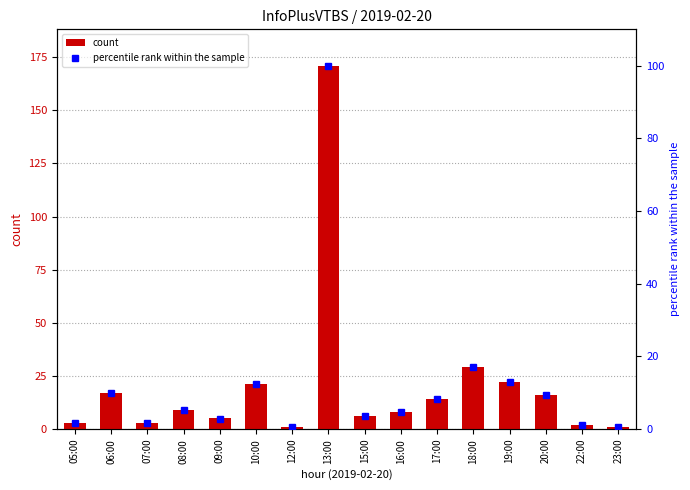

Does the chart contain any negative values?

No